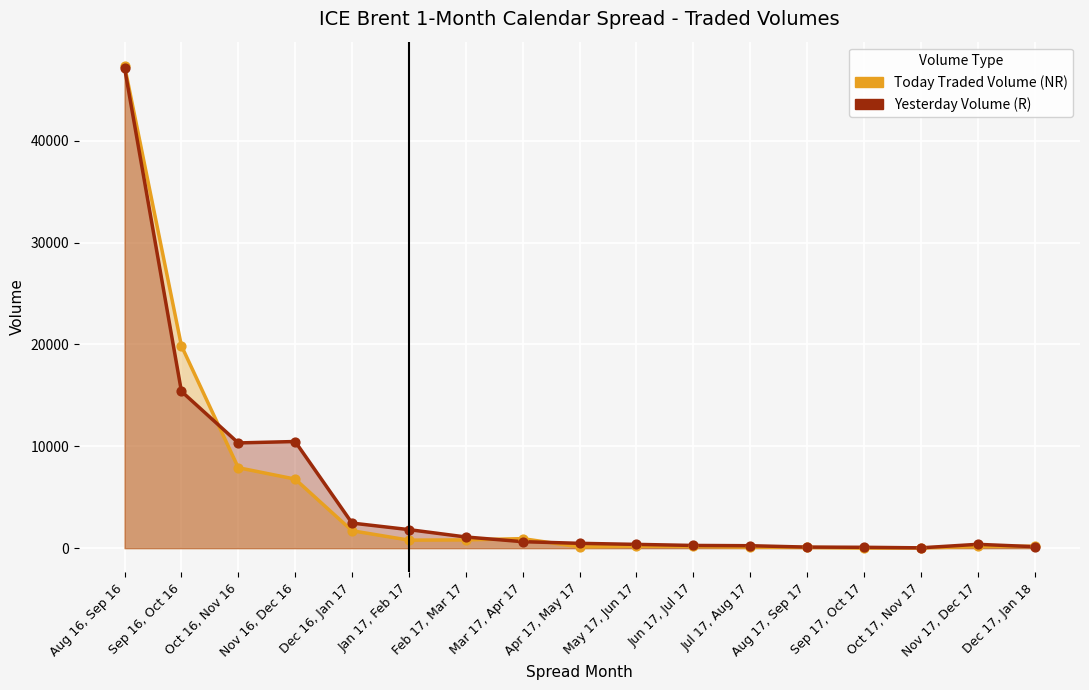

What is the total value across all series at Nov 16, Dec 16?

17251